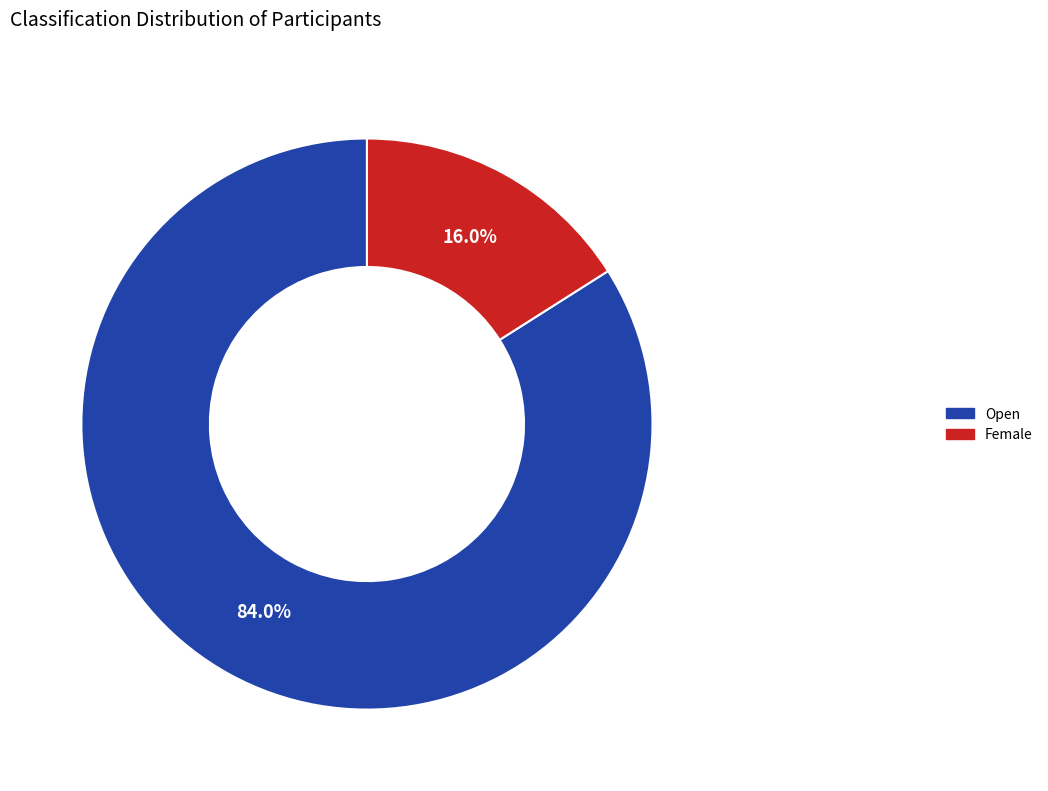

The Open slice represents 71% of the pie. True or false?

False